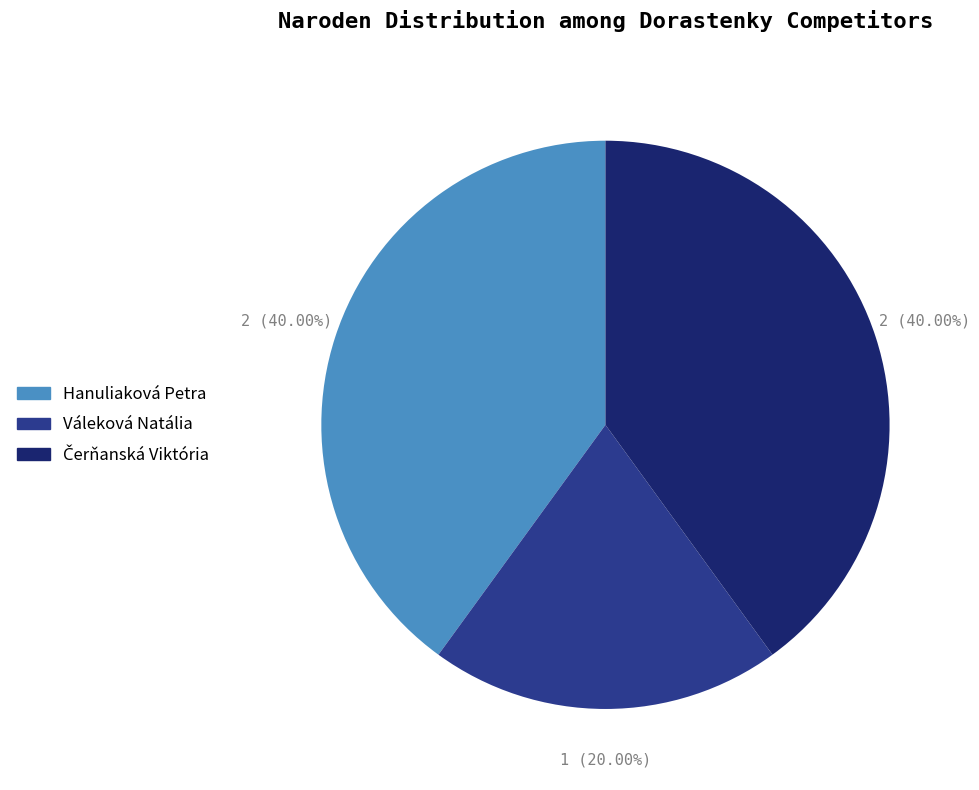

To the nearest percent, what portion does Váleková Natália represent?

20%